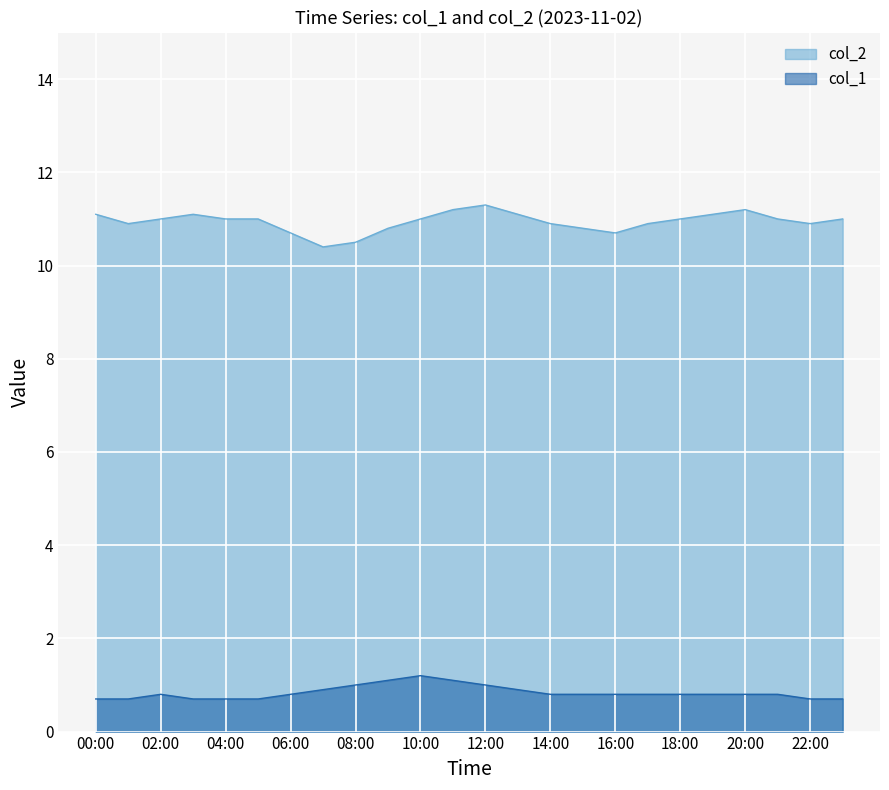

What is the label of the 10th point from the left?

09:00